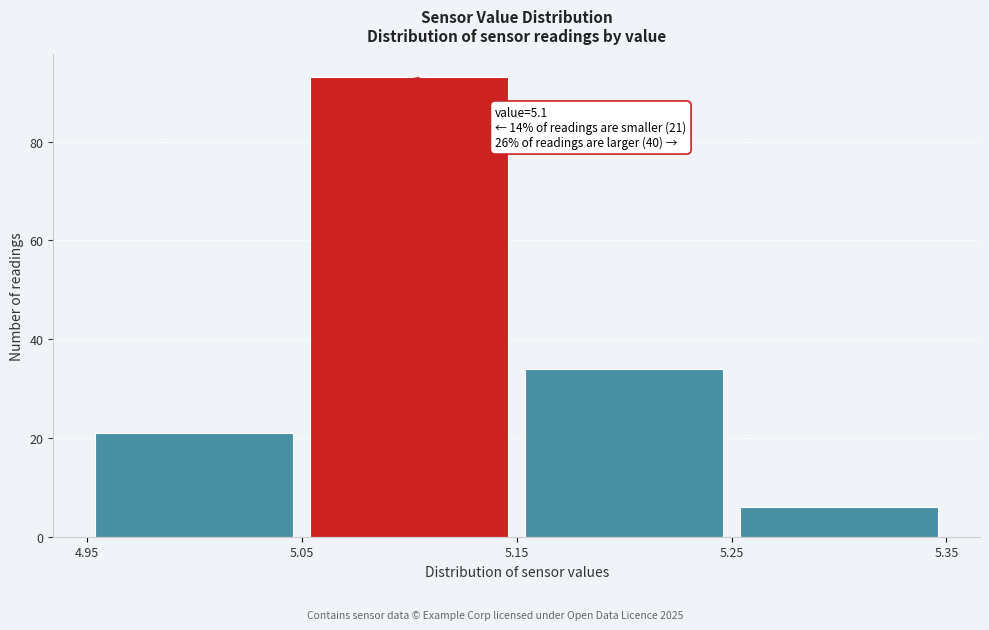

Over which range of the x-axis is the bar tallest?

5.05 to 5.15